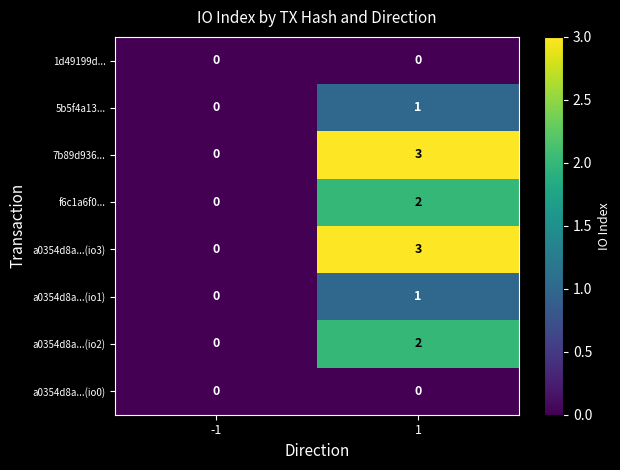

Is it true that a0354d8a...(io1) equals 1 at 1?

True